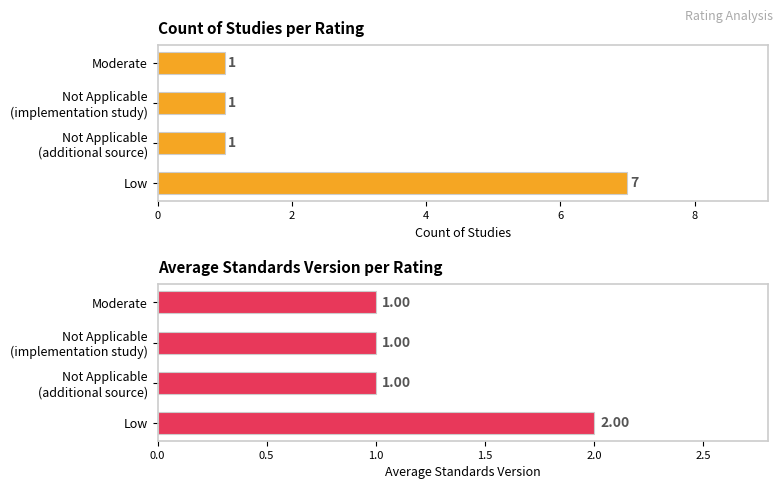

Reading right to left, extract all data points from this chart.

Count of Studies: 1	1	1	7
Avg Standards Version: 1	1	1	2